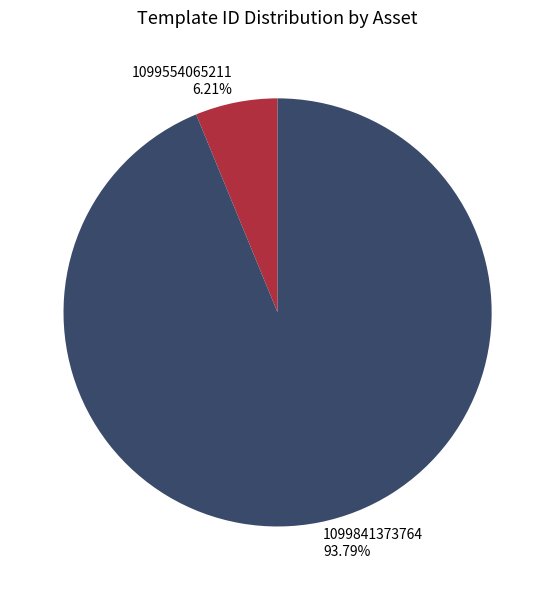

To the nearest percent, what is the combined percentage of 1099554065211 and 1099841373764?

100%